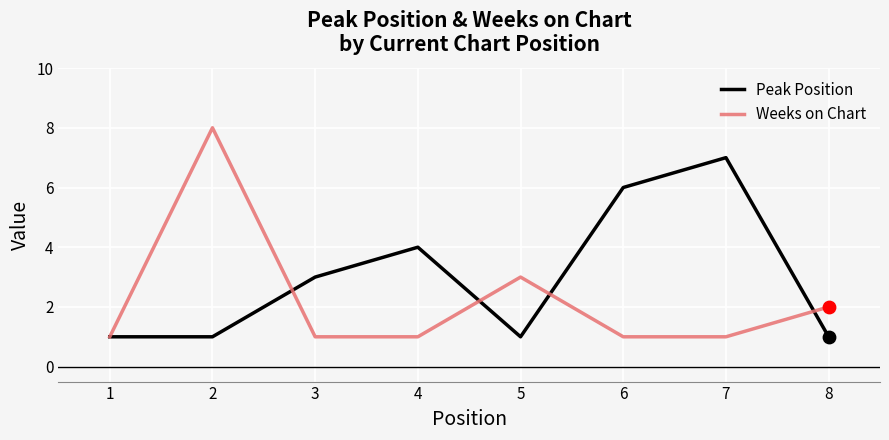

Between 1 and 7, which series saw the biggest shift?

Peak Position